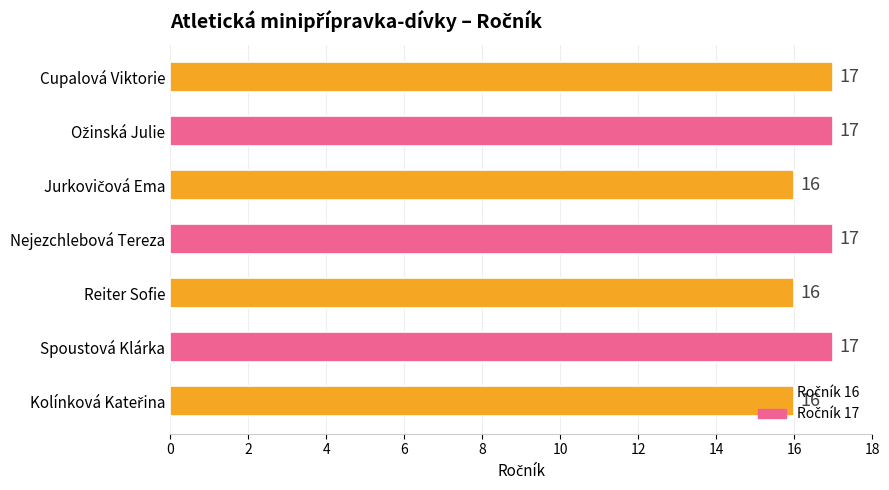

What is the smallest value displayed?

16